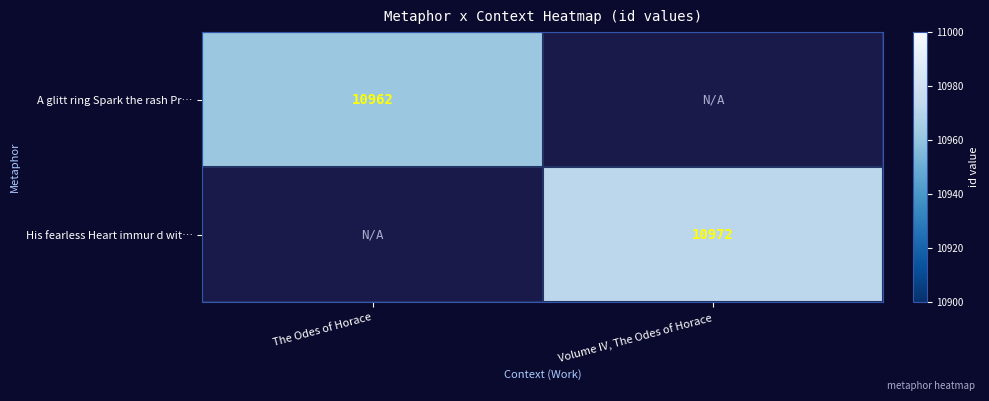

What is the maximum value shown in the chart?

10972.0